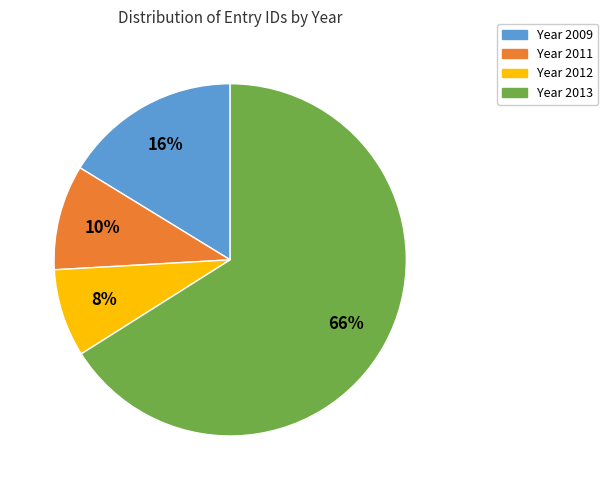

To the nearest percent, what is the average slice percentage?

25%